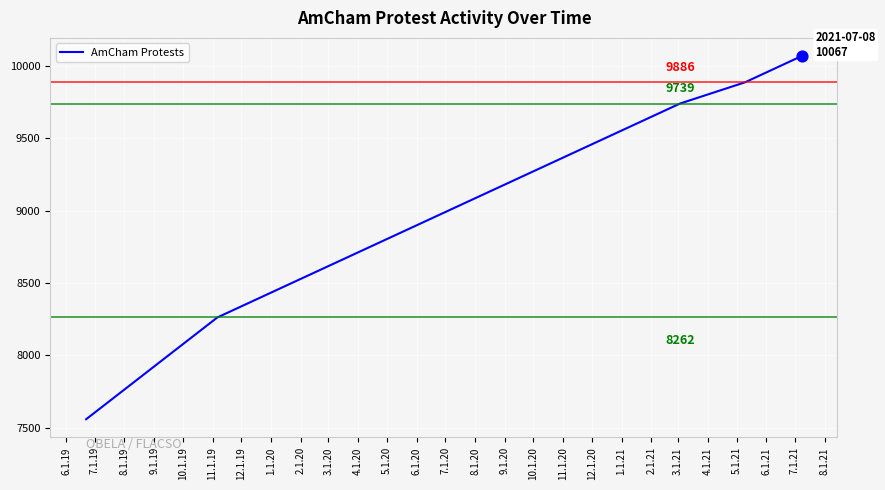

True or false: there are more than 0 points higher than both neighbors.

False